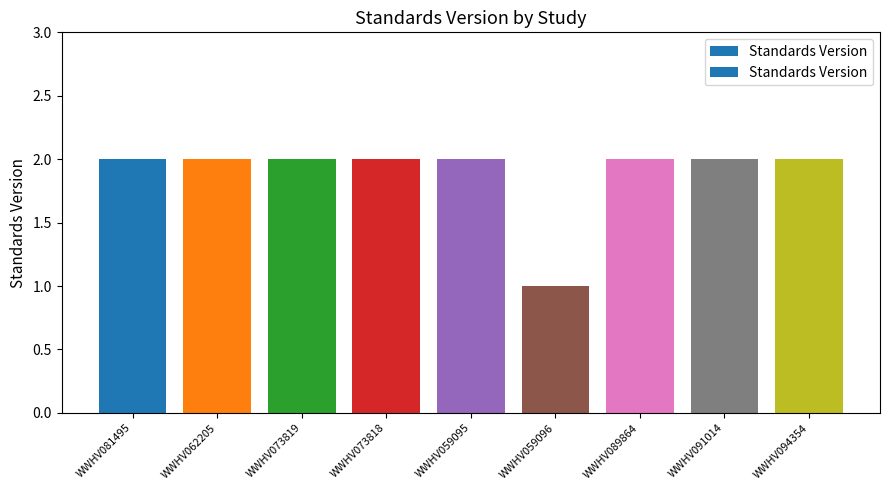

Are the bars grouped side by side (vs. stacked)?

No